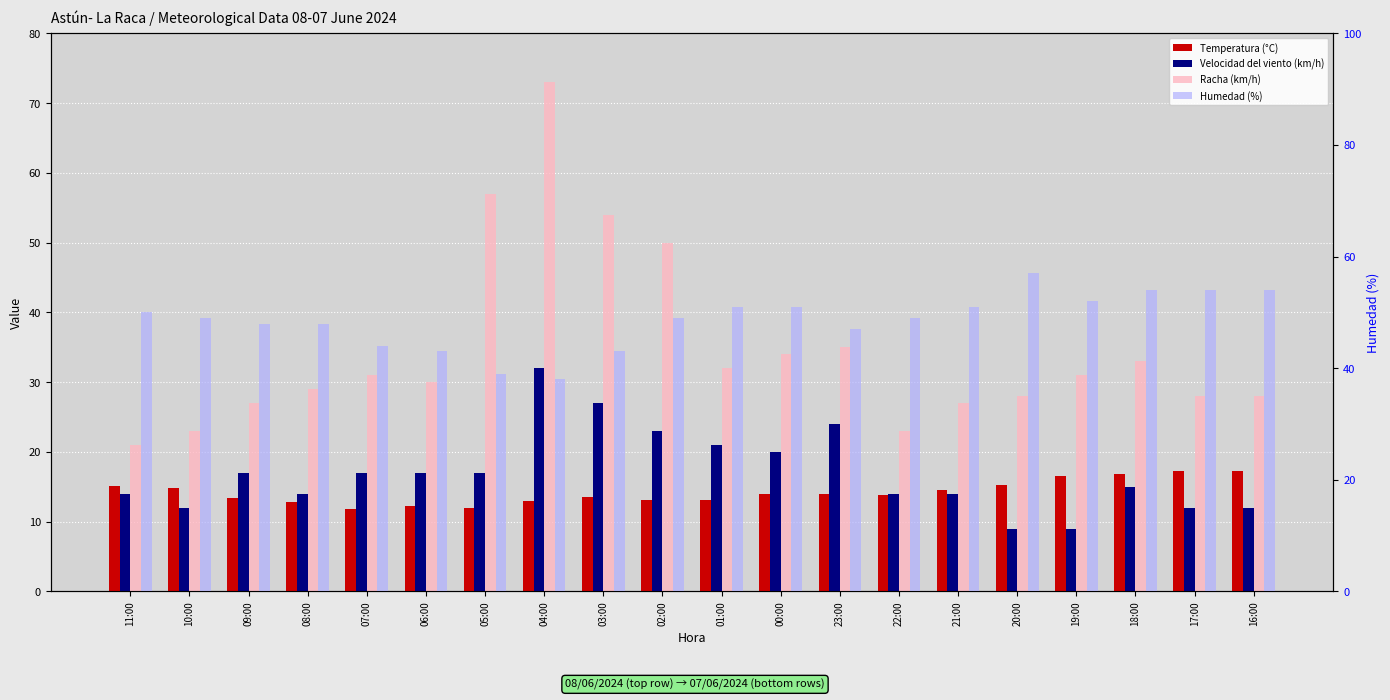

What is the label of the 15th bar from the right?

06:00